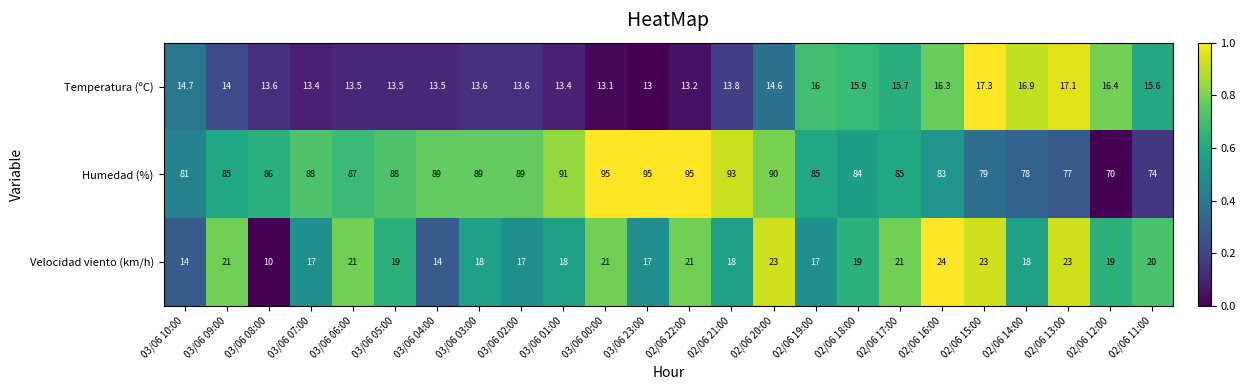

The value of Velocidad viento (km/h) at 02/06 18:00 is 19.0. True or false?

True